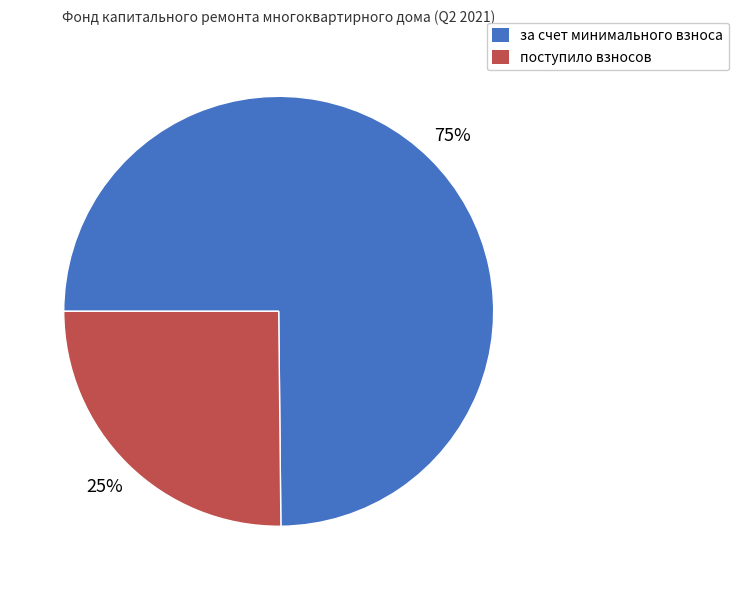

To the nearest percent, what portion does поступило взносов represent?

25%